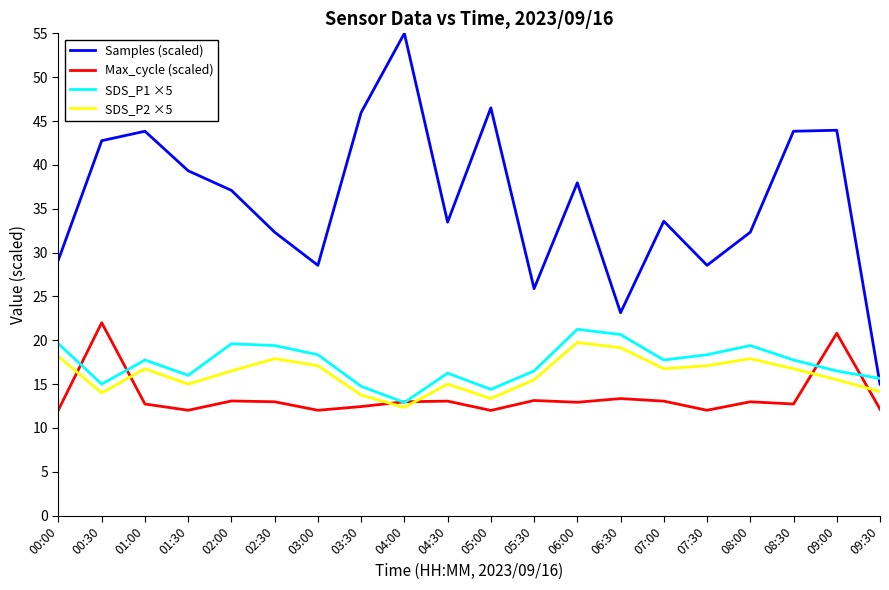

What position from the left is 03:30?

8